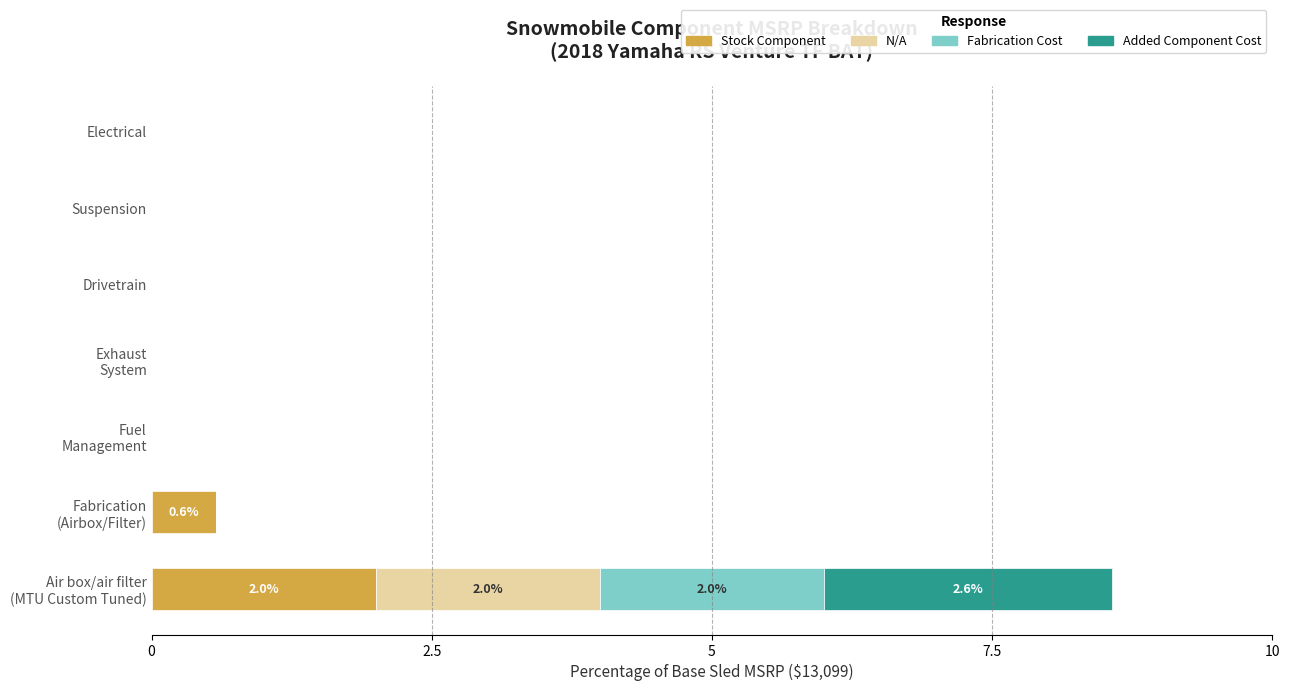

What is the sum of all Stock Component values?

2.6